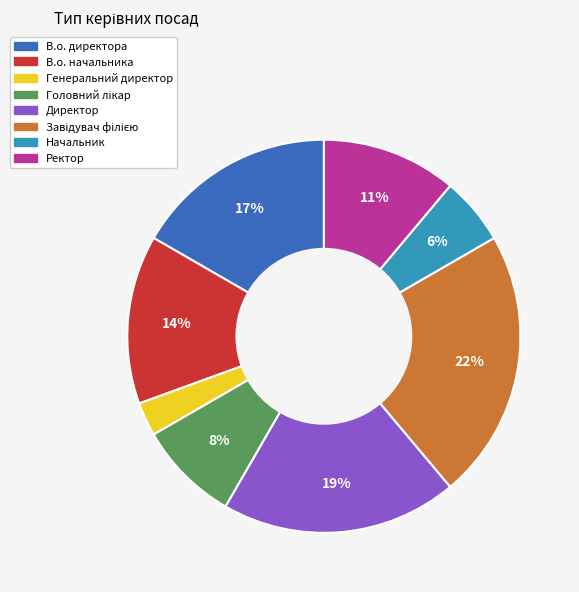

Do Начальник and Генеральний директор together represent more than half of the pie?

No